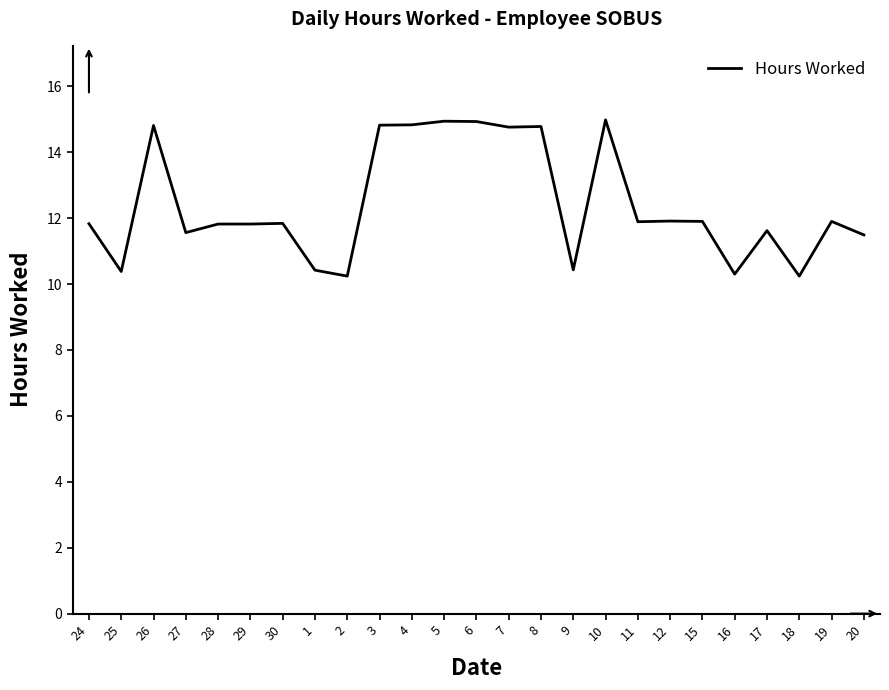

The chart shows a value of 11.9 at 15. True or false?

True